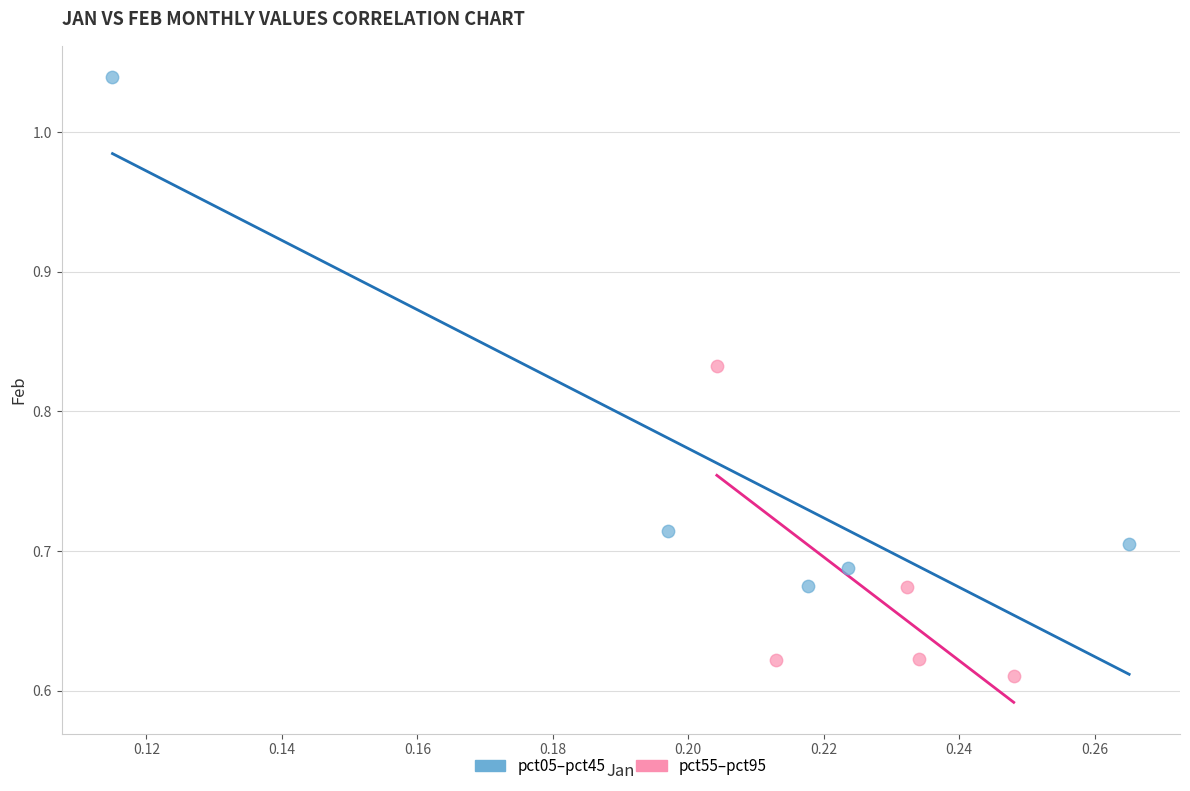

Which series has the widest spread of Y values?

pct05–pct45